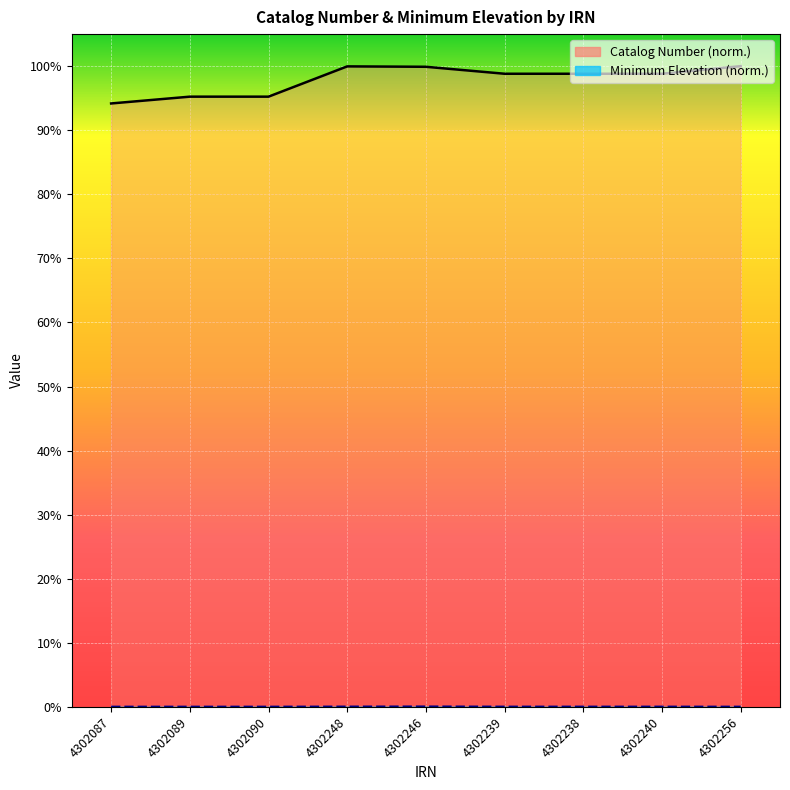

What position from the left is 4302090?

3